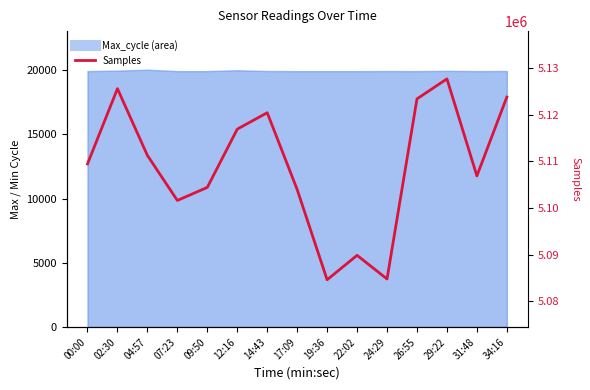

What position from the right is 29:22?

3